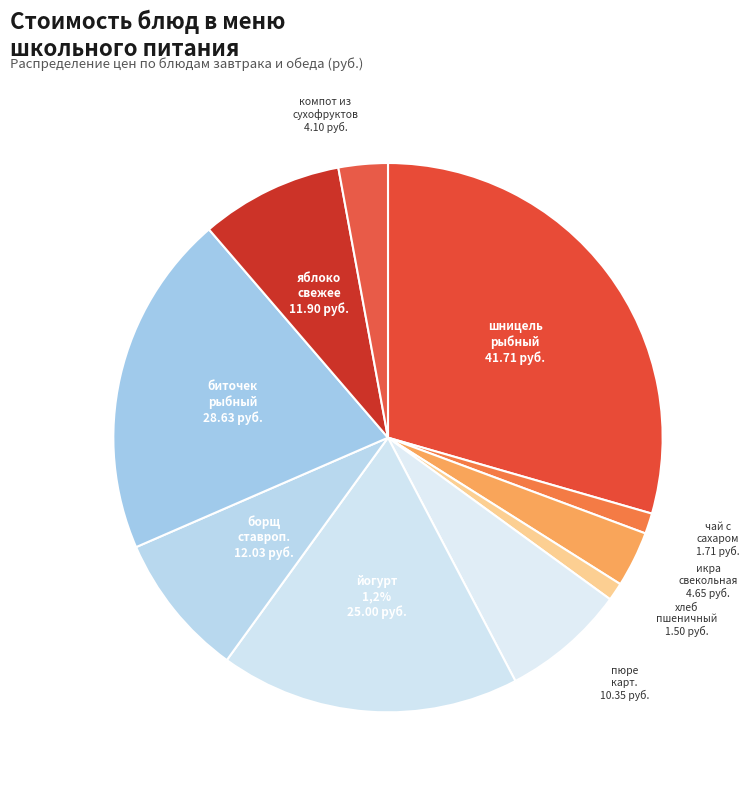

What is the ratio of the value at борщ ставропольский to the value at шницель рыбный натуральный с маслом?

0.3